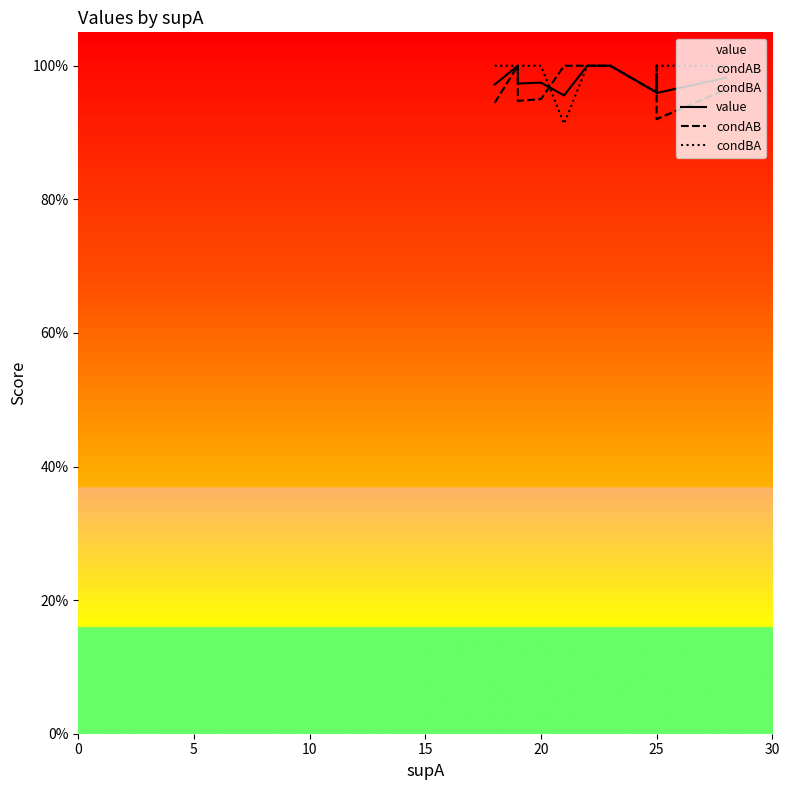

Is the value of condBA at 17 greater than the value of condAB at 18?

Yes